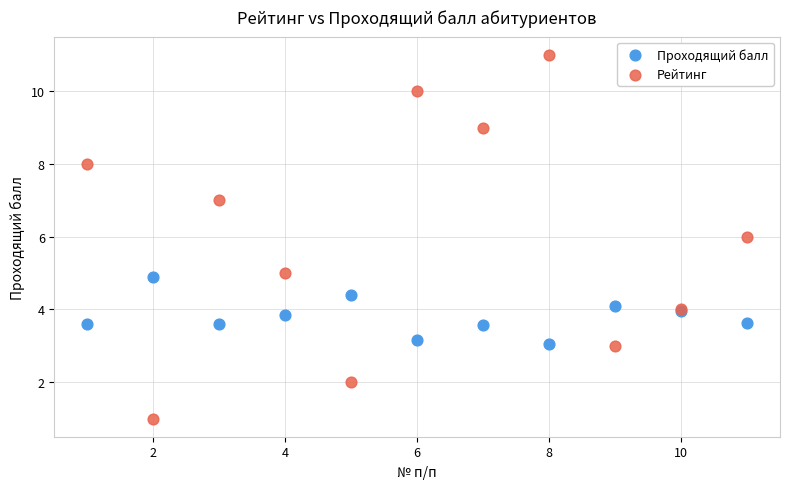

Which series contains the highest Y value?

Рейтинг